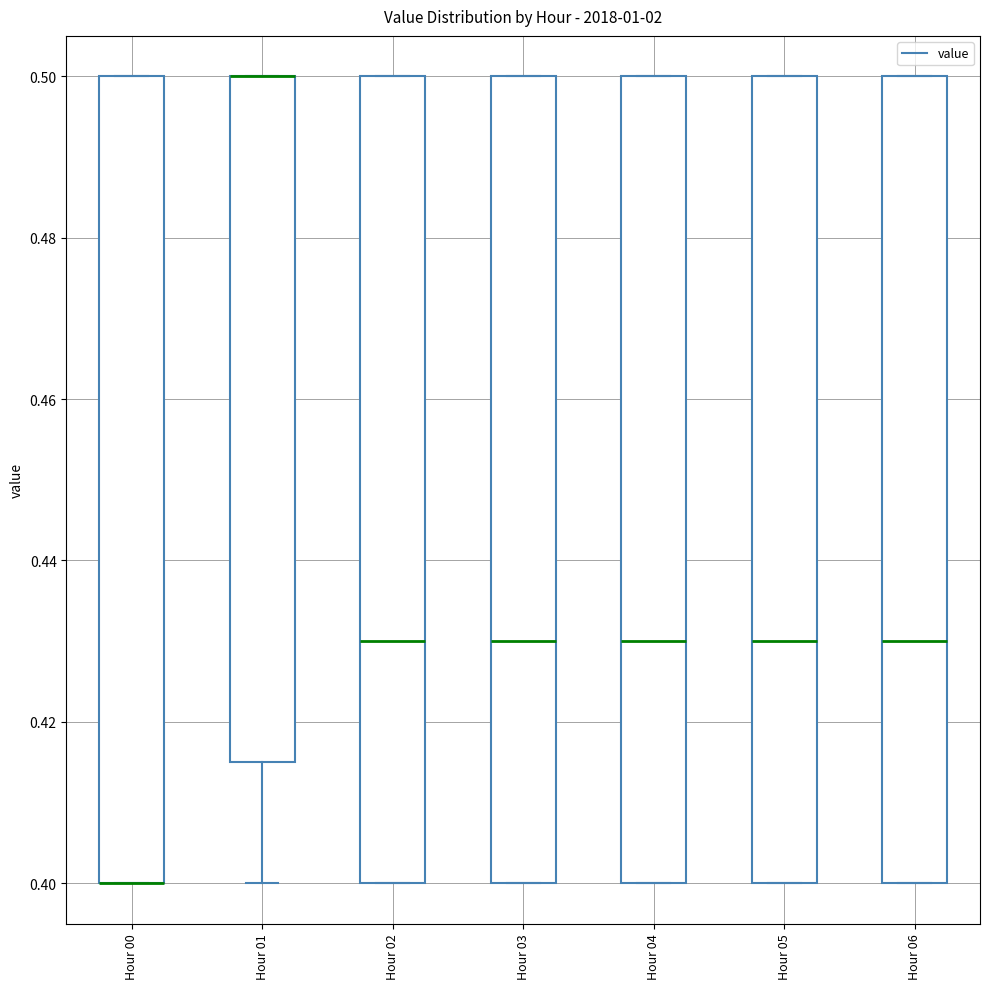

Reading left to right, read every box against the y-axis: the position of its median line, the range the box covers, and the ends of its whiskers. The values are not printed on the chart, so give them approximately, as read against the axis.

Hour 00: median 0.400 (drawn on the box's lower edge), box 0.400 to 0.500, whiskers 0.400 to 0.500
Hour 01: median 0.500 (drawn on the box's upper edge), box 0.416 to 0.500, whiskers 0.400 to 0.500
Hour 02: median 0.430, box 0.400 to 0.500, whiskers 0.400 to 0.500
Hour 03: median 0.430, box 0.400 to 0.500, whiskers 0.400 to 0.500
Hour 04: median 0.430, box 0.400 to 0.500, whiskers 0.400 to 0.500
Hour 05: median 0.430, box 0.400 to 0.500, whiskers 0.400 to 0.500
Hour 06: median 0.430, box 0.400 to 0.500, whiskers 0.400 to 0.500